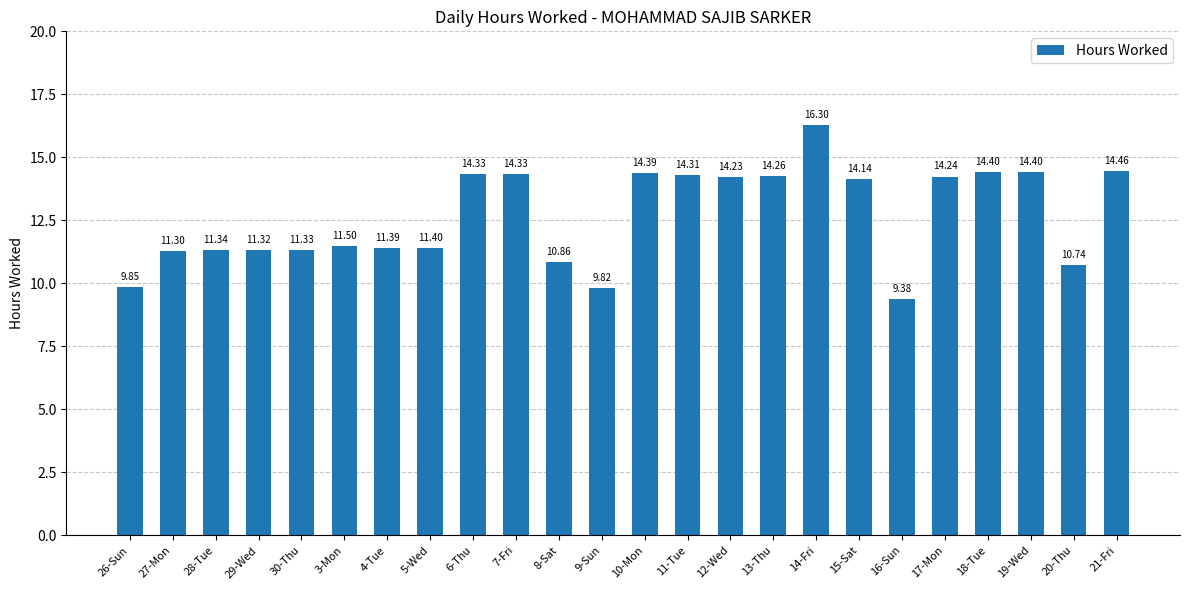

Approximately how many times larger is the value at 16-Sun compared to 17-Mon?

0.7